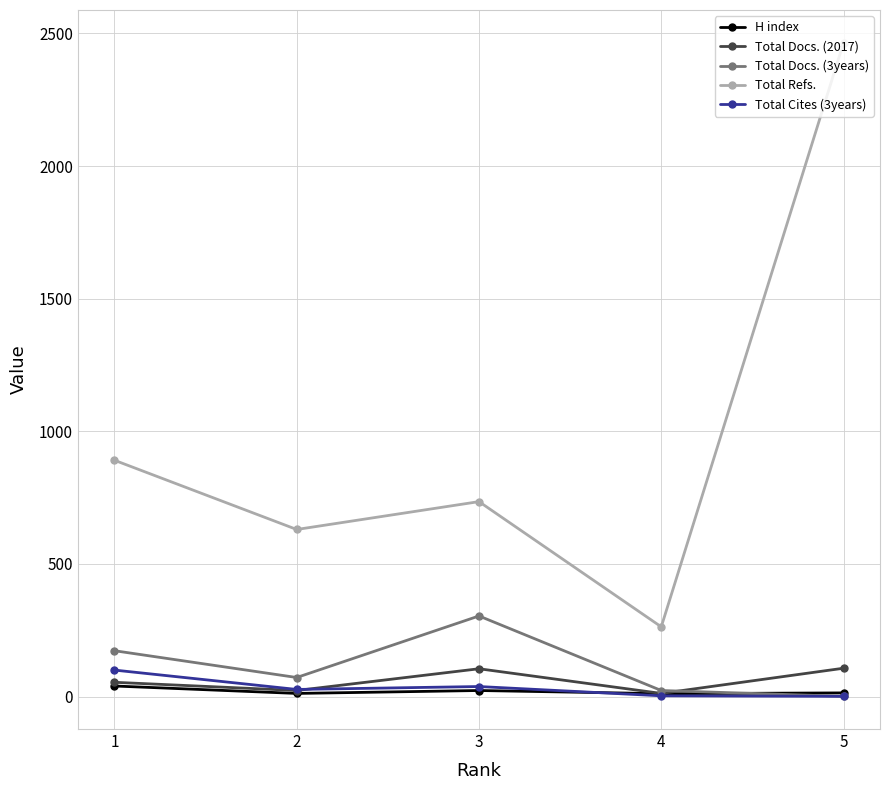

What is the value of the Total Cites (3years) point at the 3rd from the left?

38